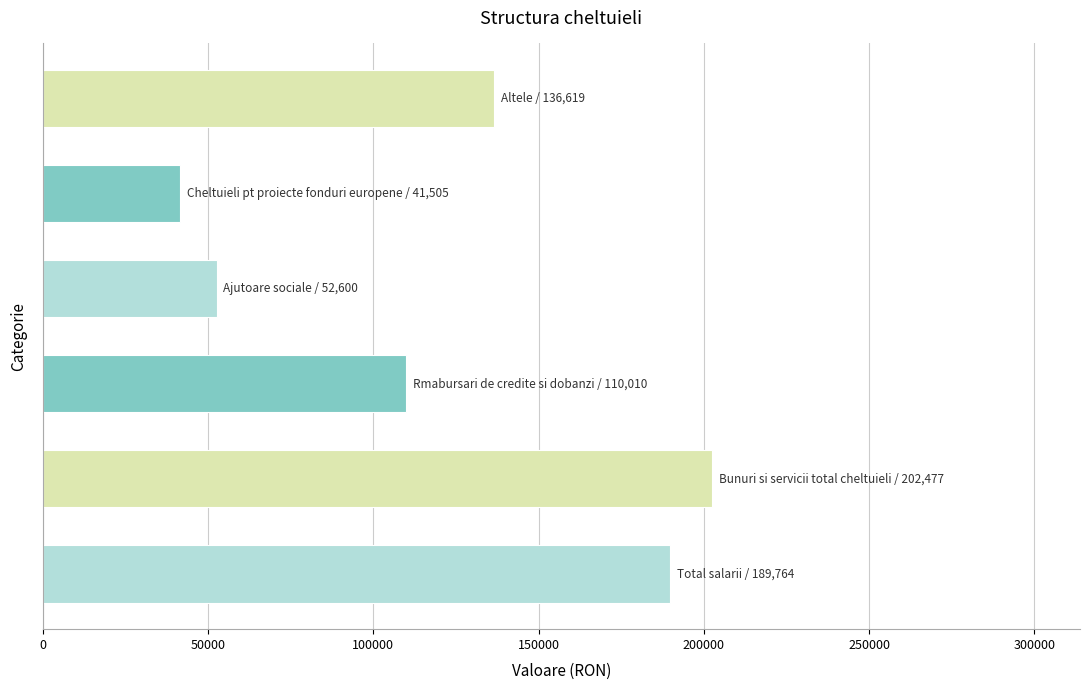

What is the average value?

122162.6